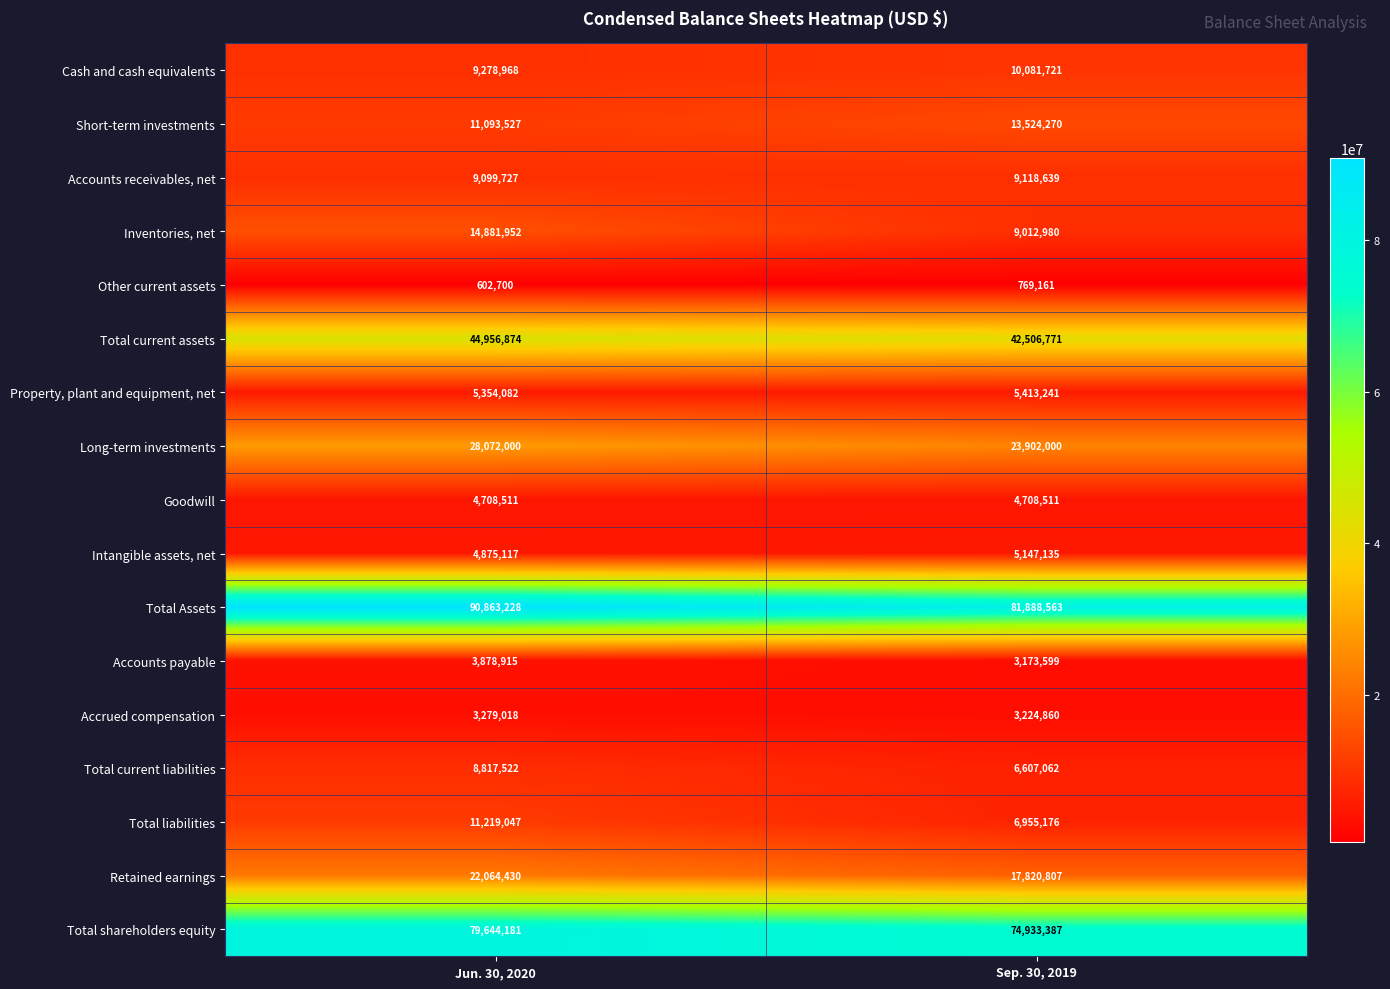

What is the smallest value displayed?

602700